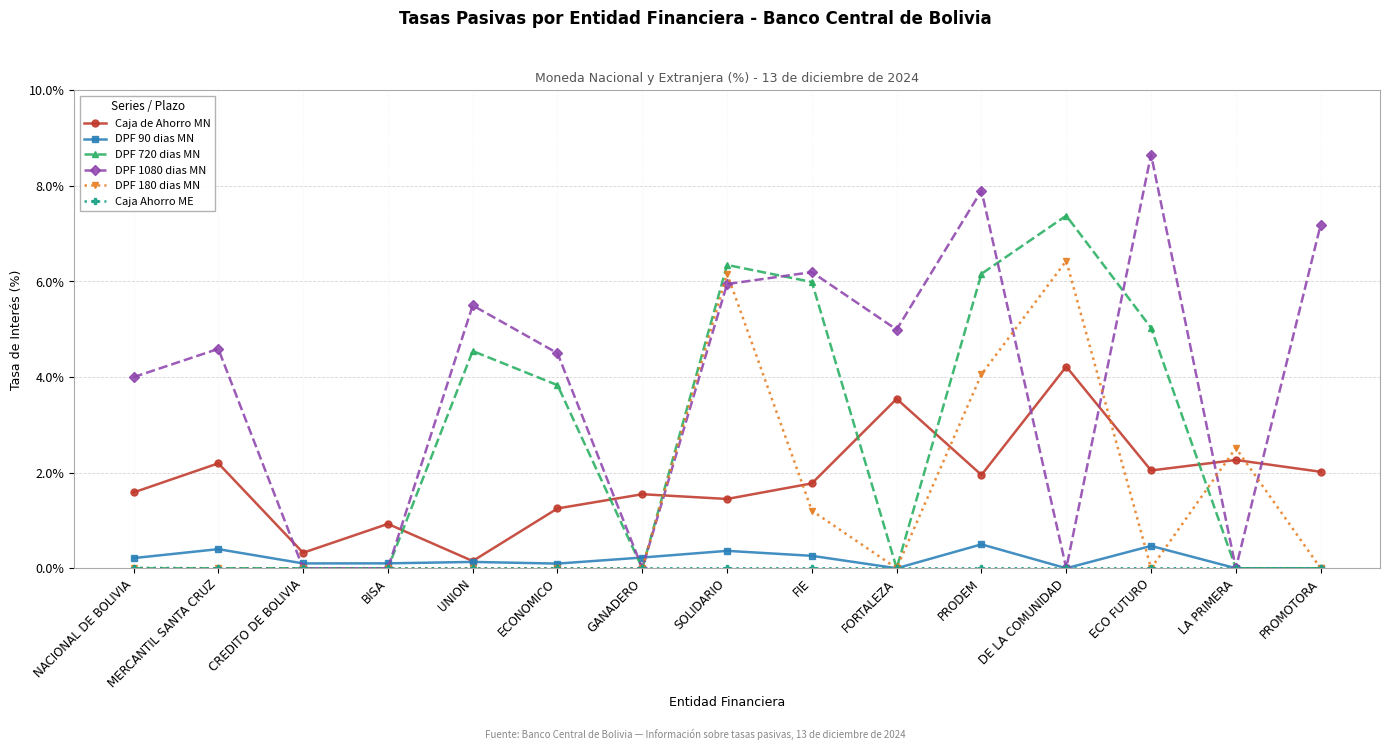

At which label is DPF 180 dias MN closest to 3?

LA PRIMERA